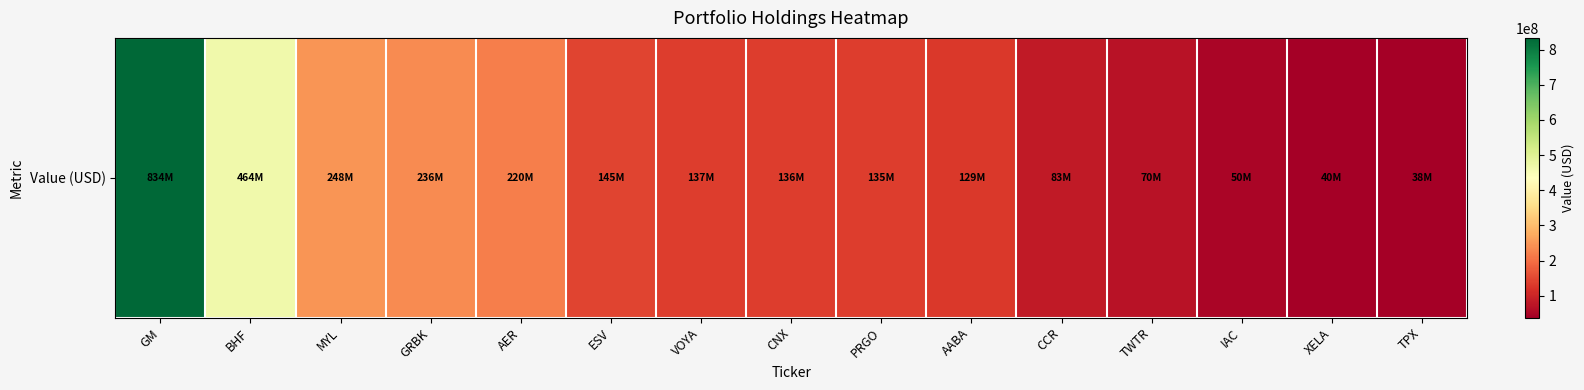

Rank the categories by value from highest to lowest.

GM, BHF, MYL, GRBK, AER, ESV, VOYA, CNX, PRGO, AABA, CCR, TWTR, IAC, XELA, TPX